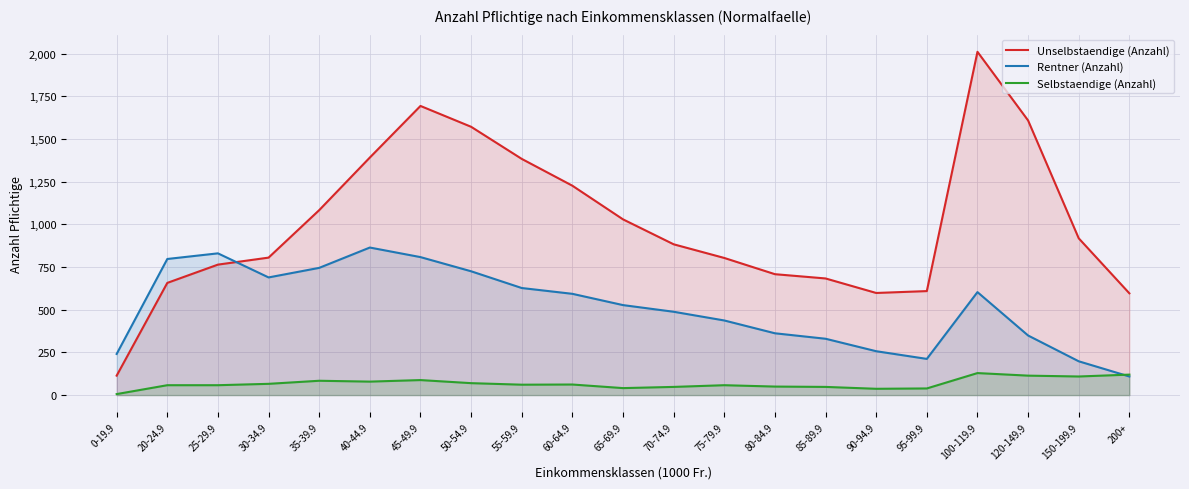

How many data points in Selbstaendige (Anzahl) are above 61?

10